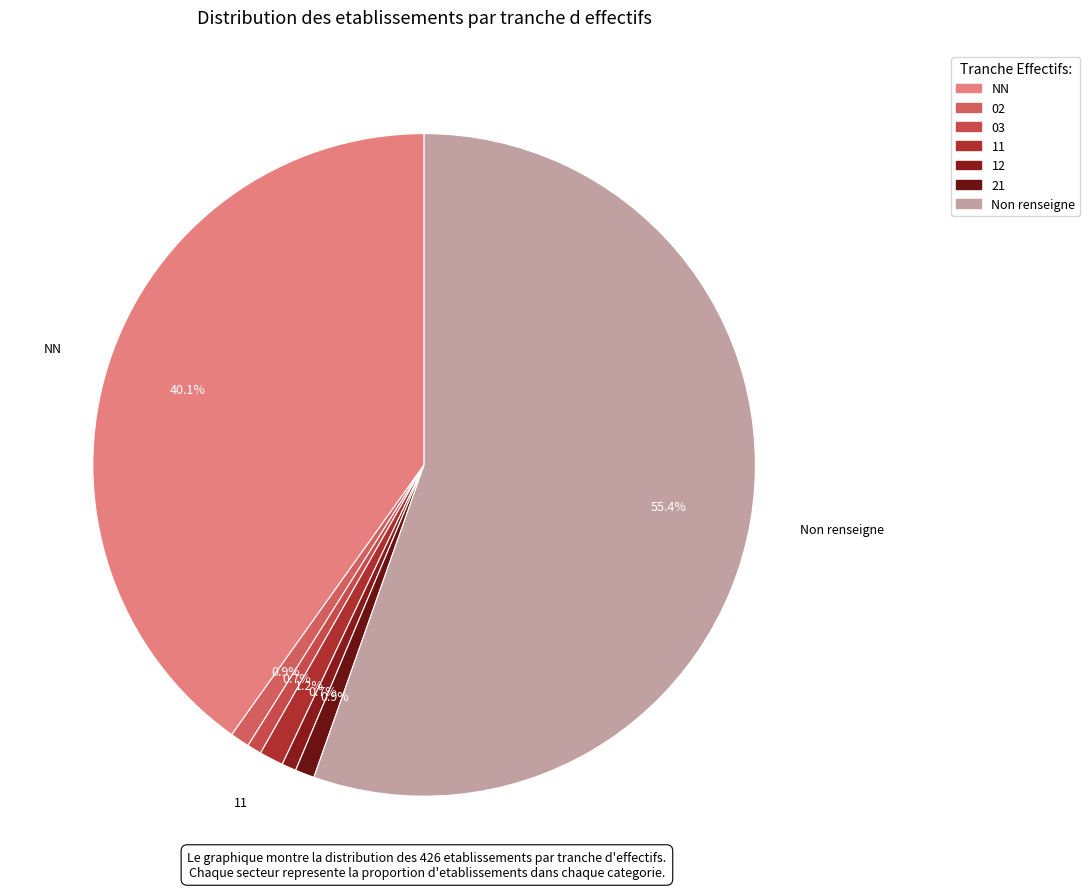

How many segments does this pie chart have?

7